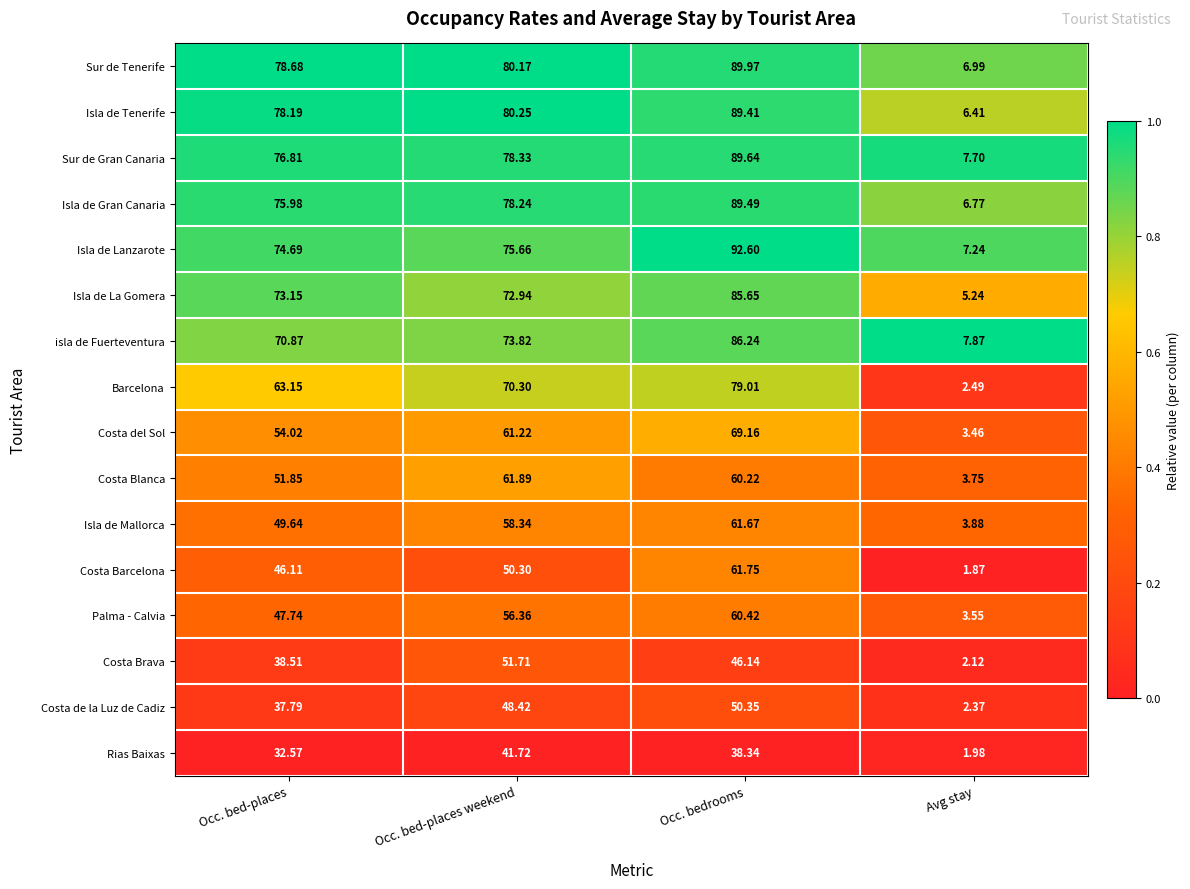

Which series changed the most between Occ. bed-places and Occ. bedrooms?

Isla de Lanzarote